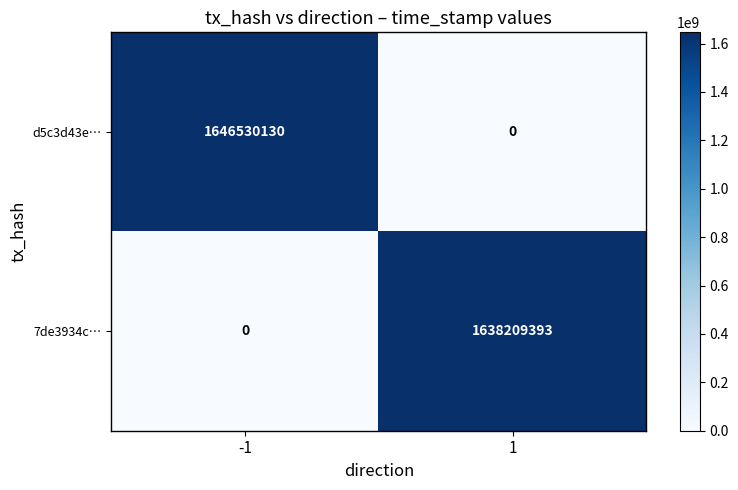

Rank the series by their maximum value, from highest to lowest.

d5c3d43e…, 7de3934c…